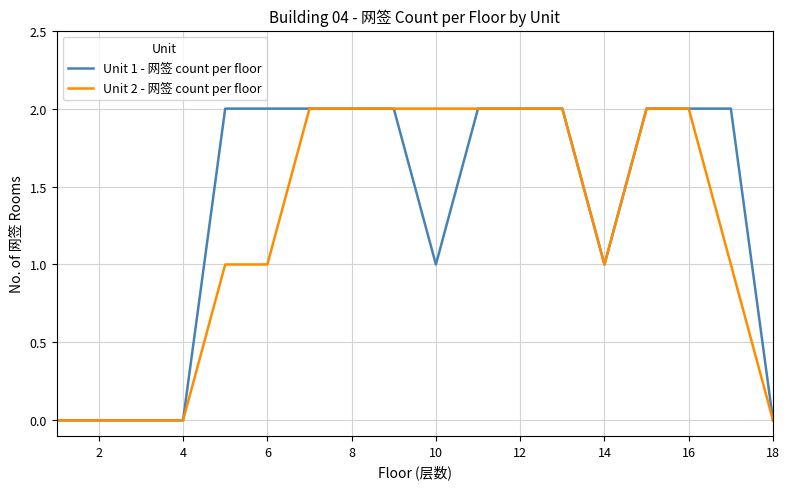

Rank the series by their average value, from highest to lowest.

Unit 1 - 网签 count per floor, Unit 2 - 网签 count per floor